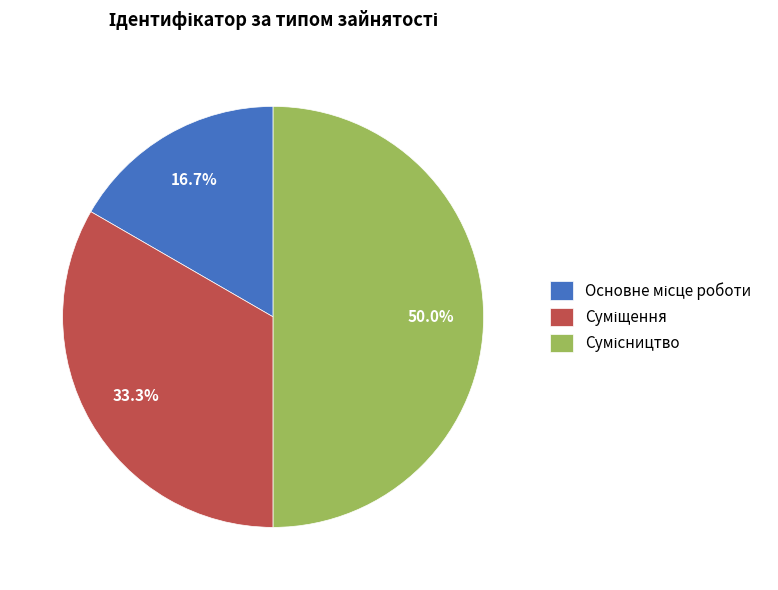

Count the number of slices in the pie.

3